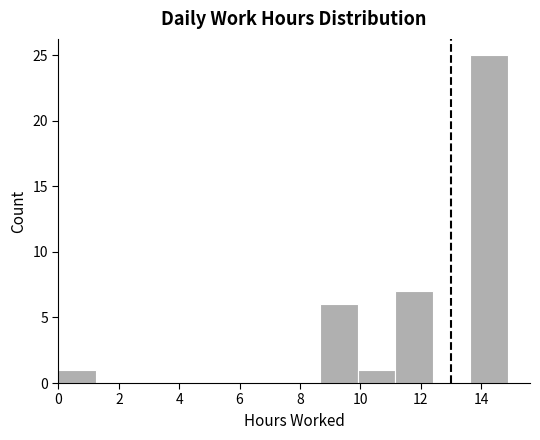

Reading left to right, transcribe this chart: for each bar, give the range it covers on the x-axis and its height. Neither the bar edges nor the heights are printed on the chart, so give them approximately, as read against the axes.

0.00 to 1.24: 1
1.24 to 2.48: 0
2.48 to 3.72: 0
3.72 to 4.96: 0
4.96 to 6.20: 0
6.20 to 7.44: 0
7.44 to 8.68: 0
8.68 to 9.92: 6
9.92 to 11.16: 1
11.16 to 12.40: 7
12.40 to 13.64: 0
13.64 to 14.88: 25